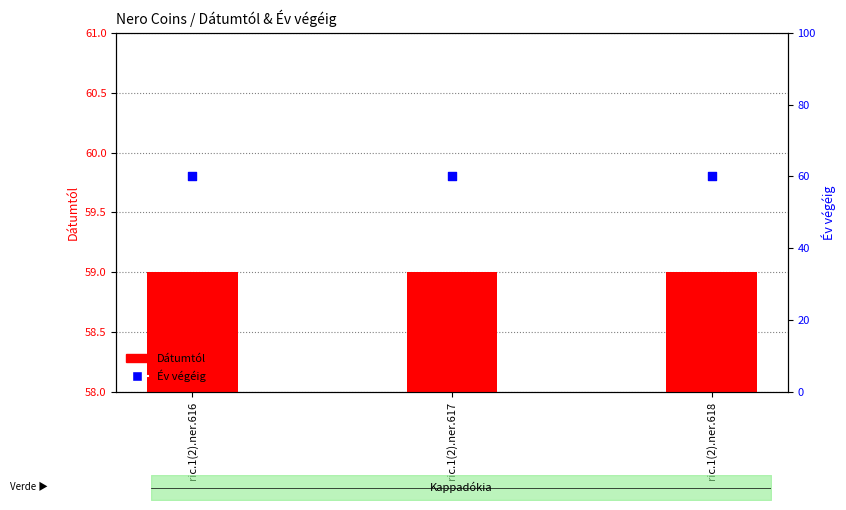

Which series contains the lowest Y value?

Dátumtól